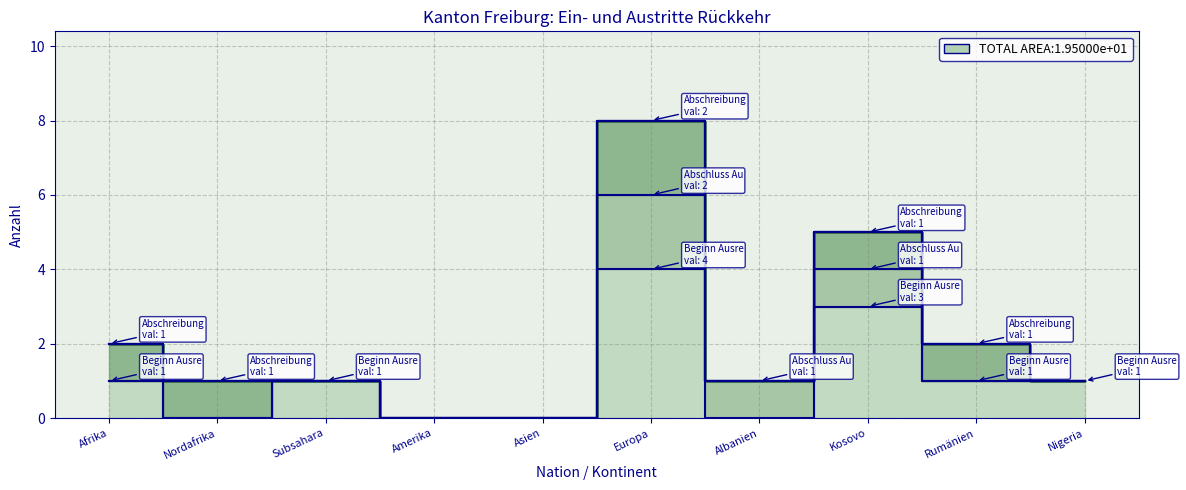

What position from the left is Asien?

5